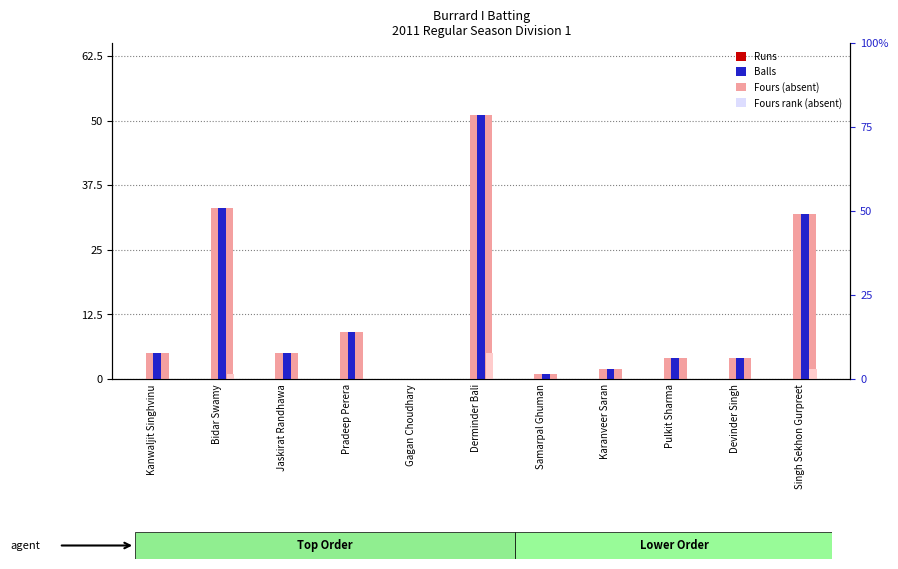

Which category has the lowest value across all series?

Gagan Choudhary